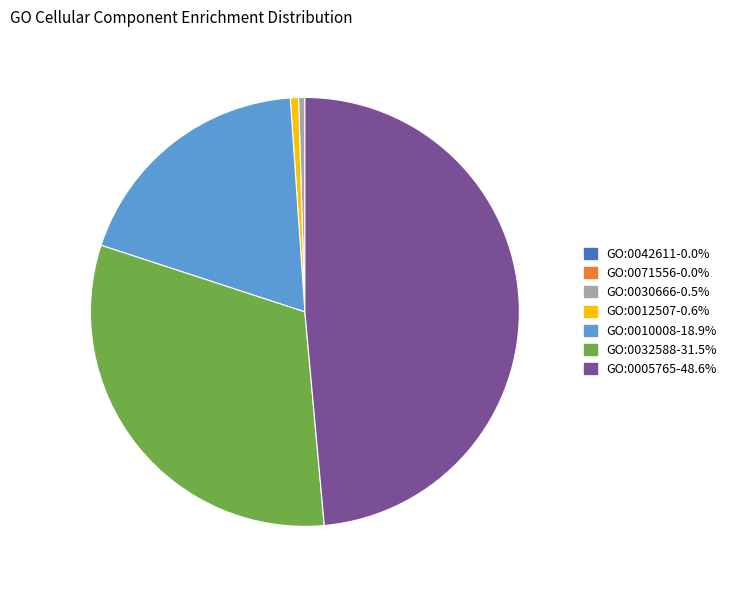

Which category has the biggest portion of the pie?

GO:0005765